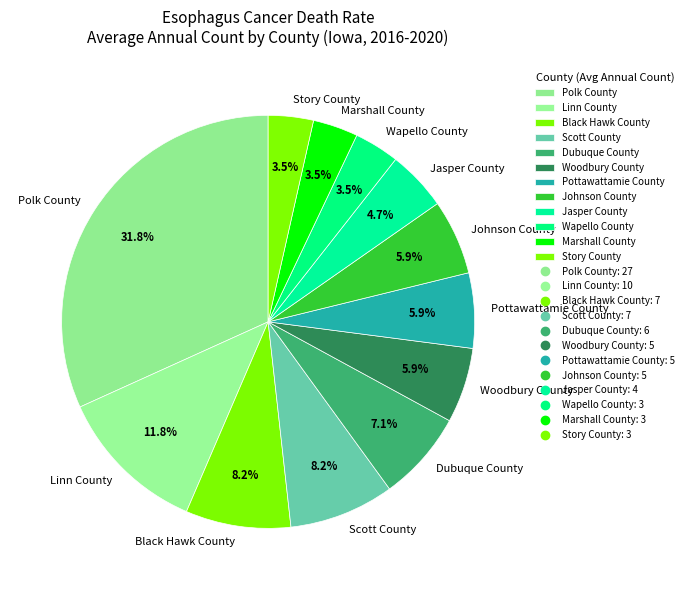

How much of the chart is everything except Scott County?

91.8%